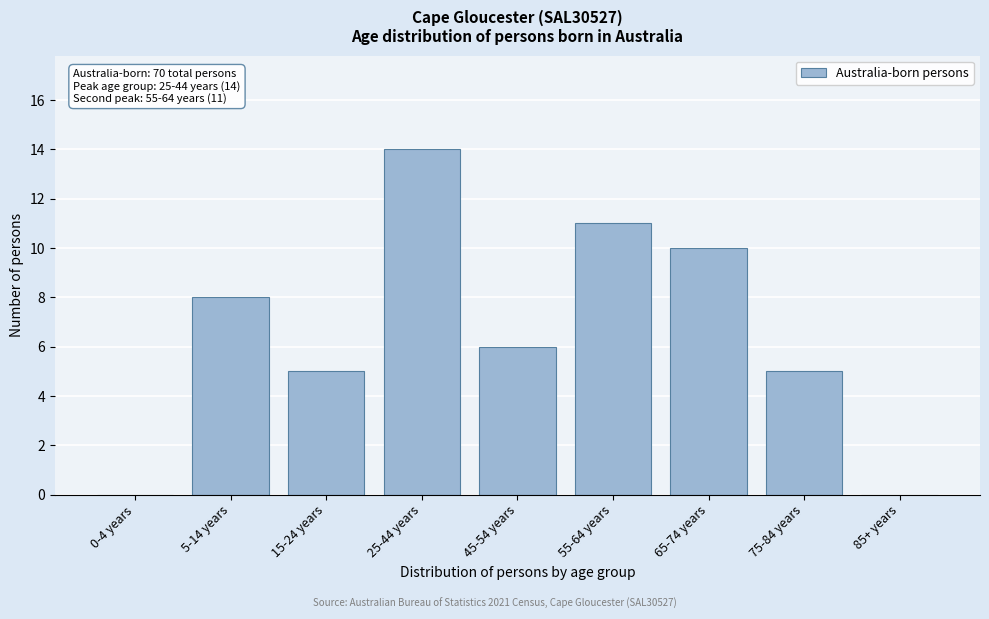

Reading right to left, extract all data points from this chart.

85+ years=0	75-84 years=5	65-74 years=10	55-64 years=11	45-54 years=6	25-44 years=14	15-24 years=5	5-14 years=8	0-4 years=0